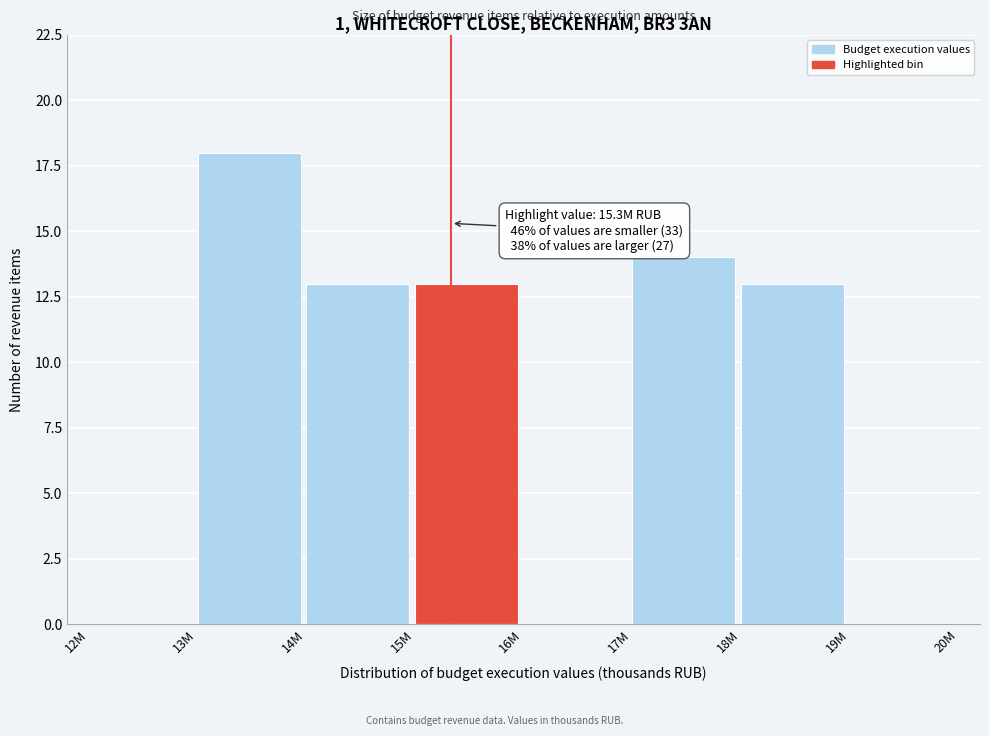

Reading right to left, extract all data points from this chart.

19M=0	18M=13	17M=14	16M=0	15M=13	14M=13	13M=18	12M=0